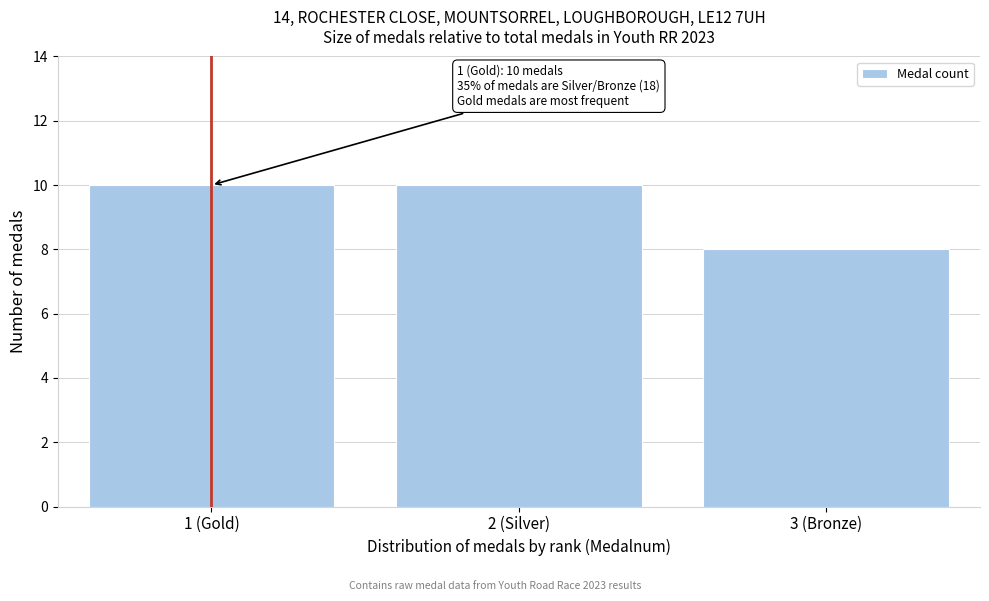

Reading left to right, what are all the values shown in this chart?

10	10	8